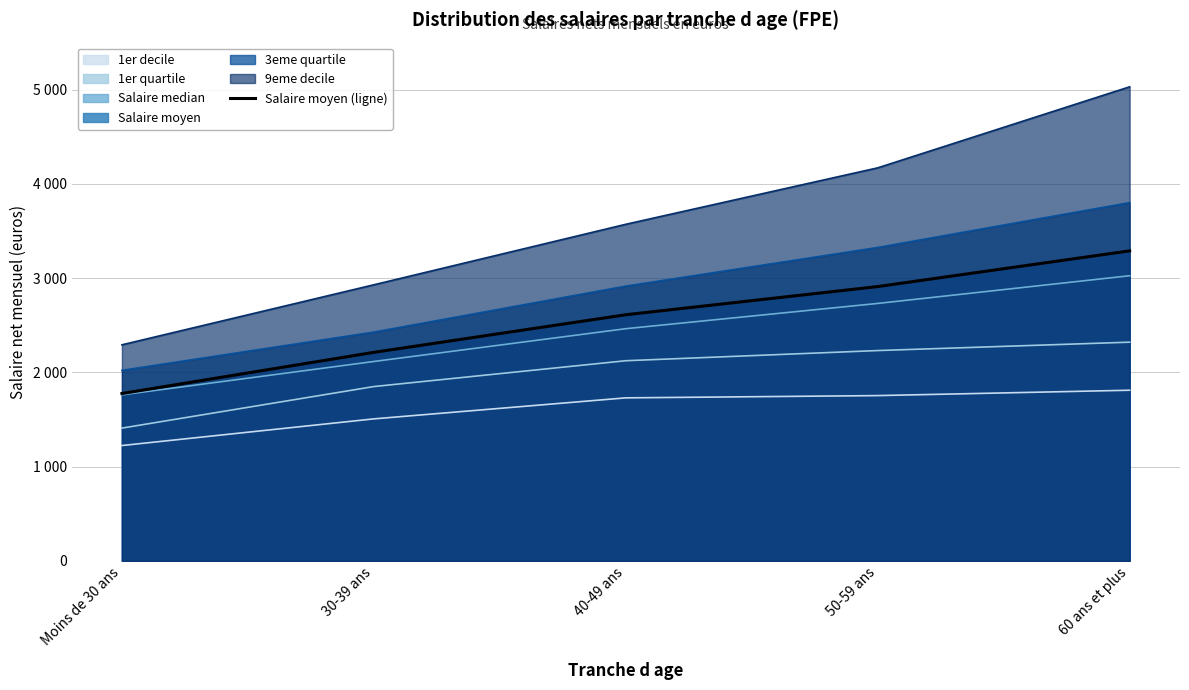

What is the difference between the maximum and second lowest values?

1077